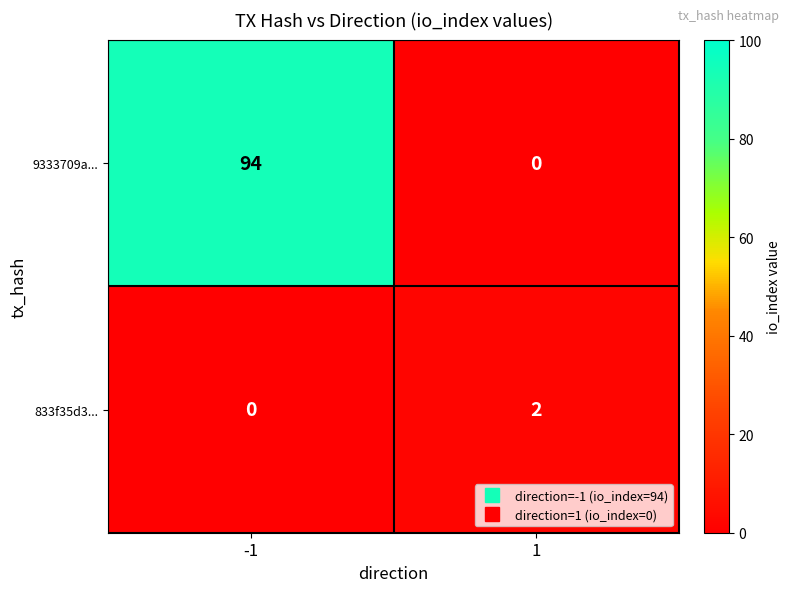

Rank the series by their maximum value, from lowest to highest.

833f35d3..., 9333709a...